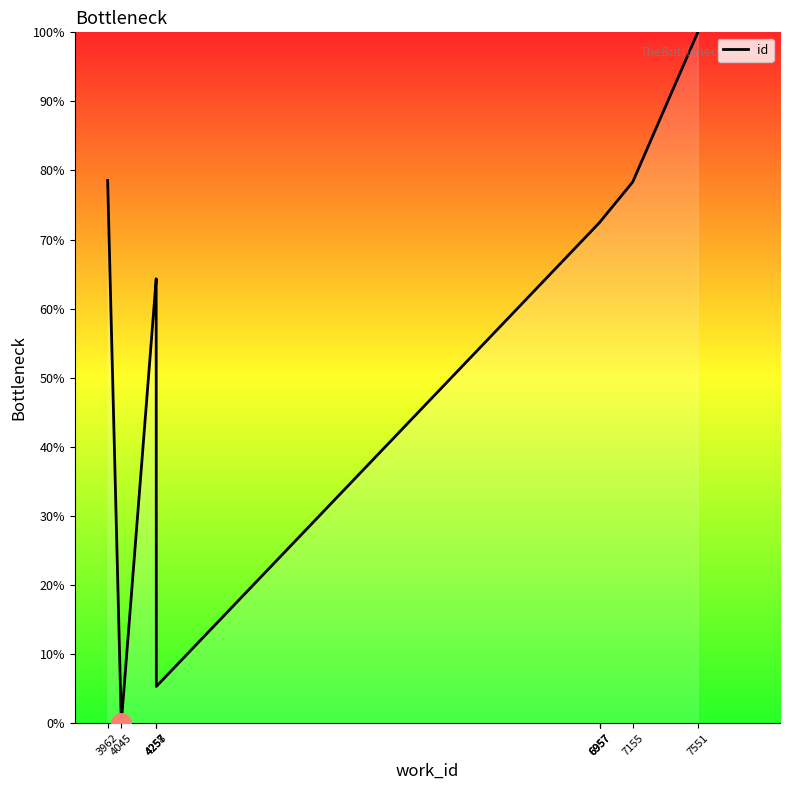

What is the difference between the values at 3962 and 4257?

14.3